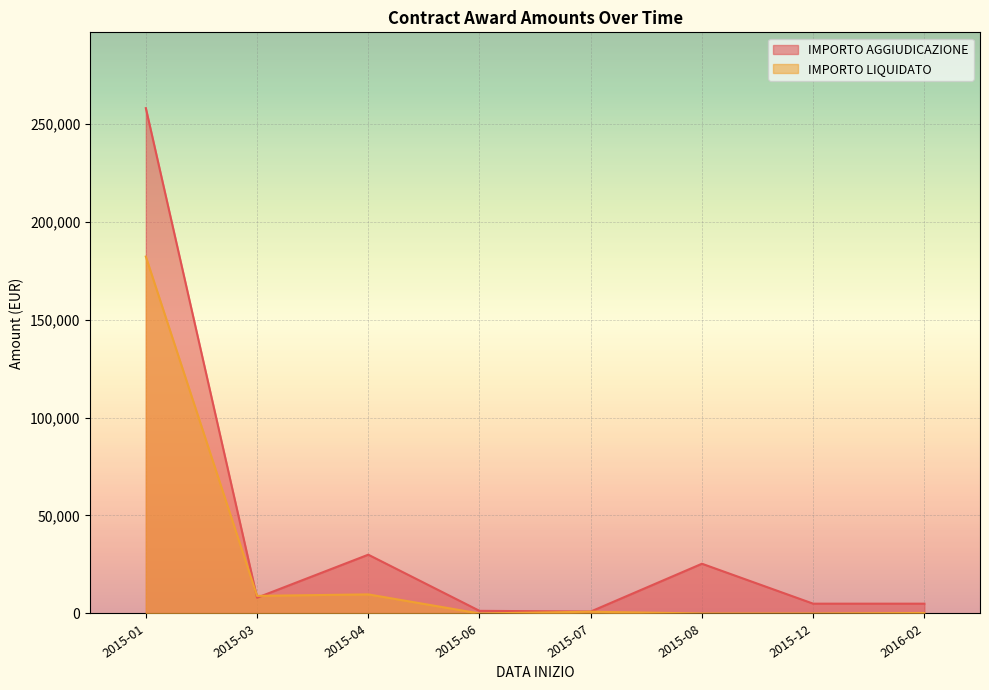

What is the sum of all IMPORTO LIQUIDATO values?

201991.3